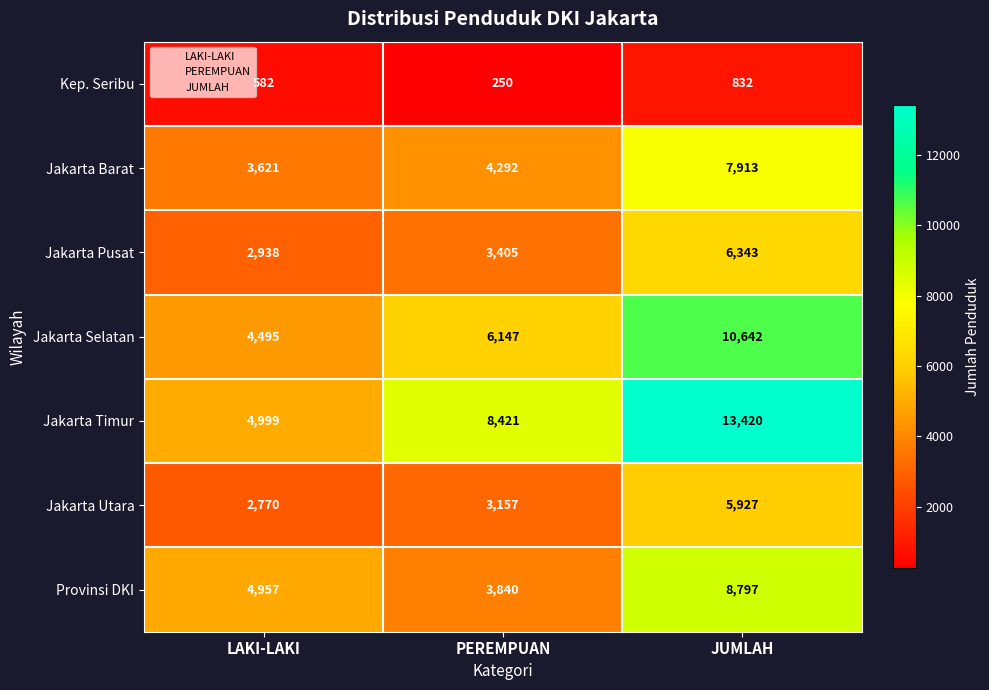

What is the minimum value shown in the chart?

250